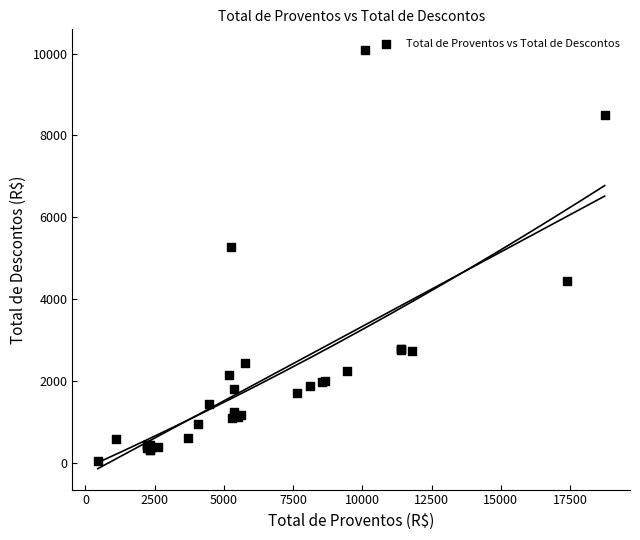

What Y value in the scatter plot is closest to 5061?

5268.4